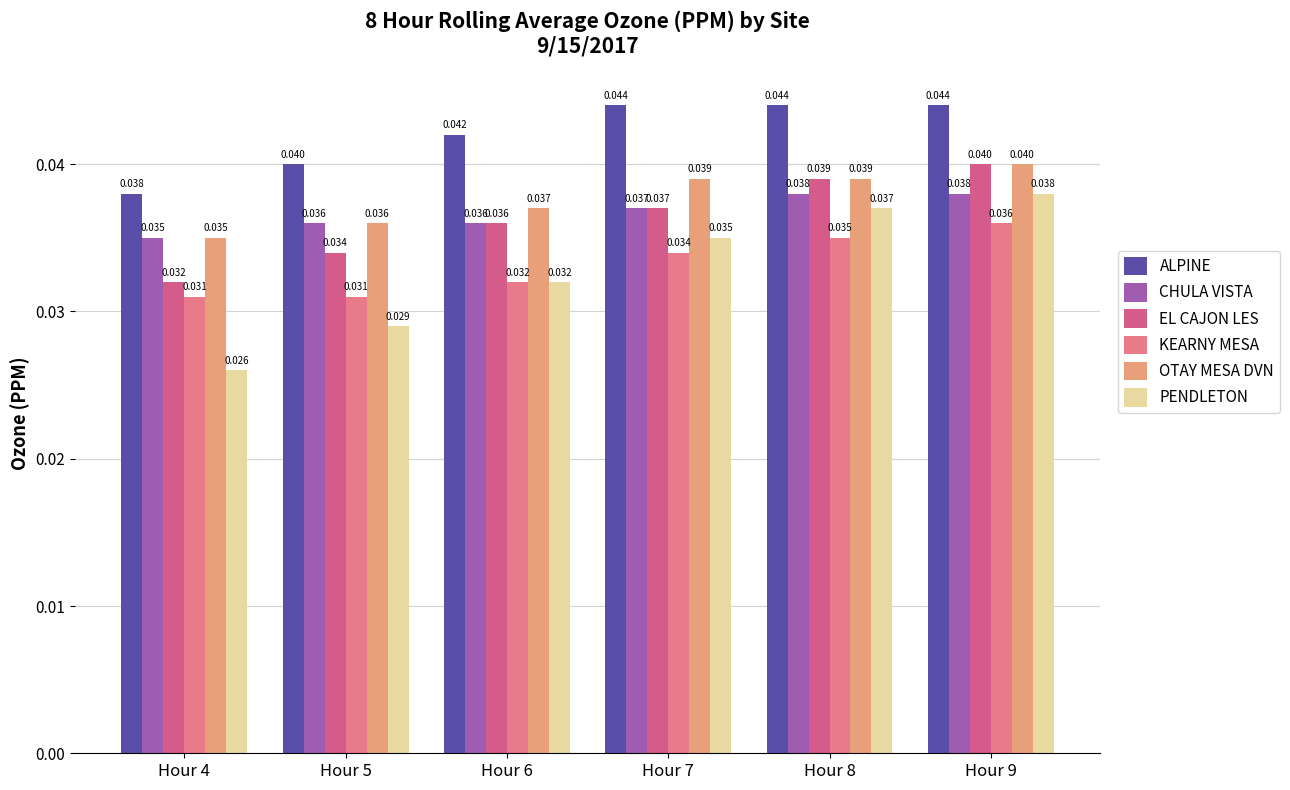

Rank the series at Hour 4 from highest to lowest value.

ALPINE, CHULA VISTA, OTAY MESA DVN, EL CAJON LES, KEARNY MESA, PENDLETON